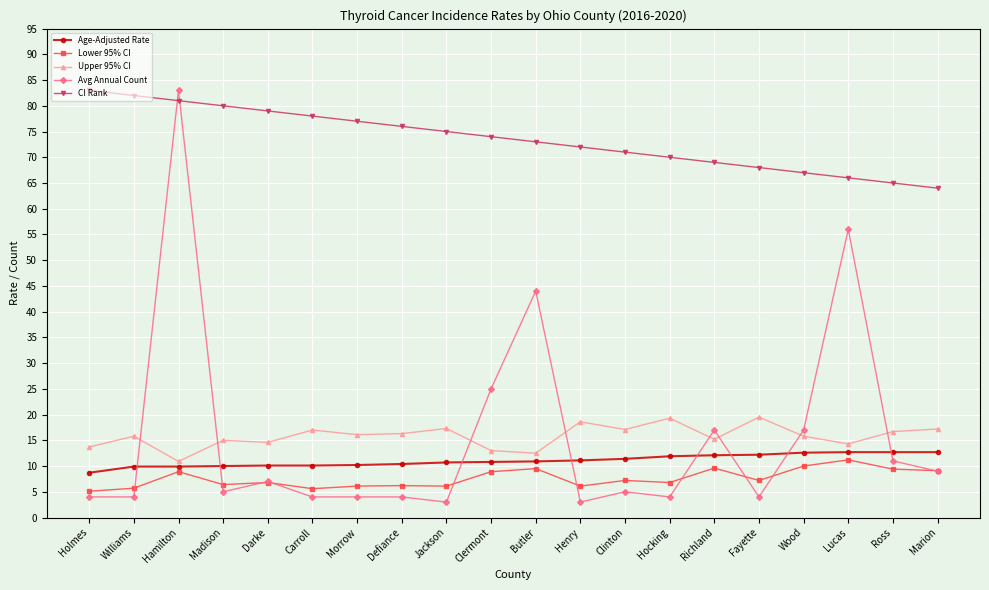

True or false: CI Rank and Lower 95% CI intersect in this chart.

False